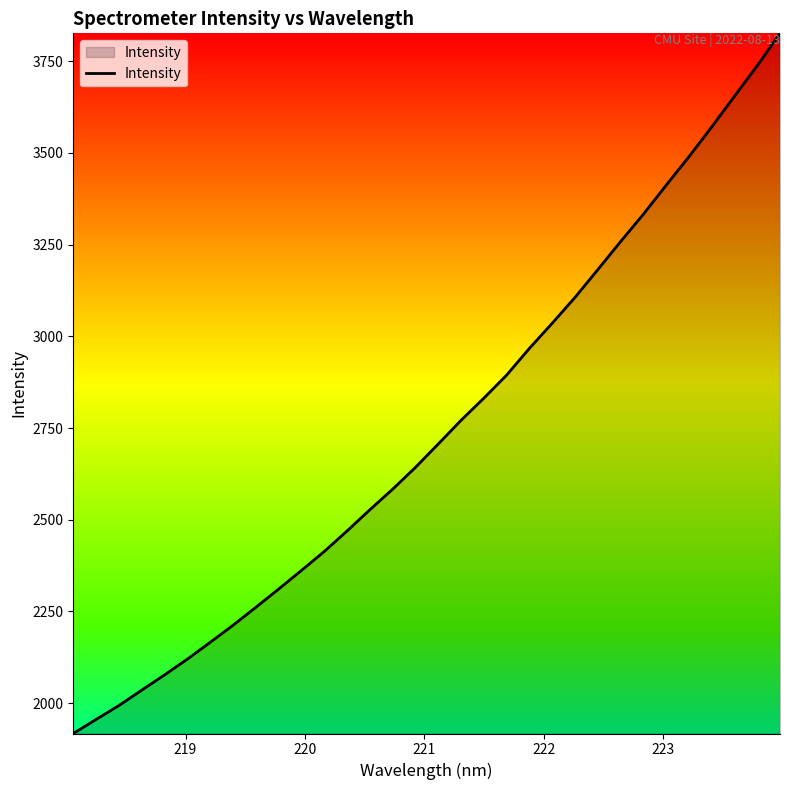

What is the difference between the maximum and minimum values?

1909.3